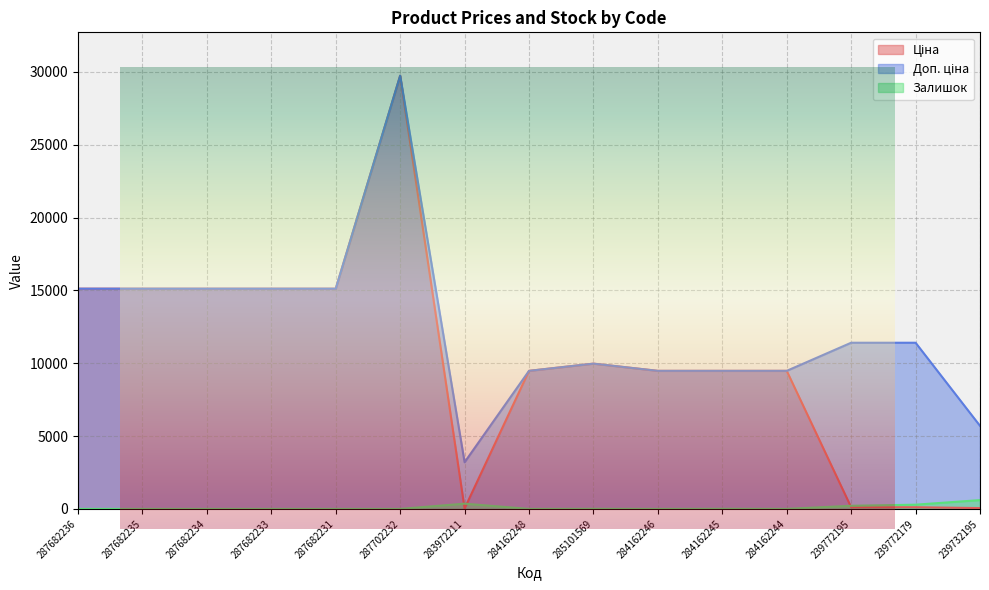

What is the difference between the highest and lowest values at 239772179?

11295.9